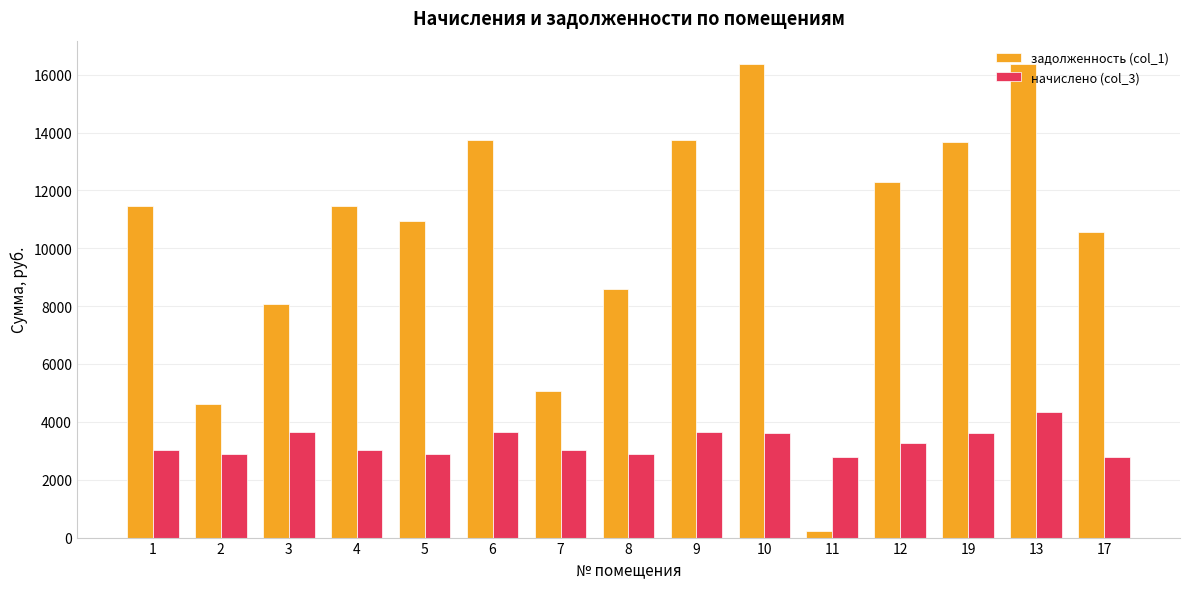

What is the label of the 1st bar from the left?

1